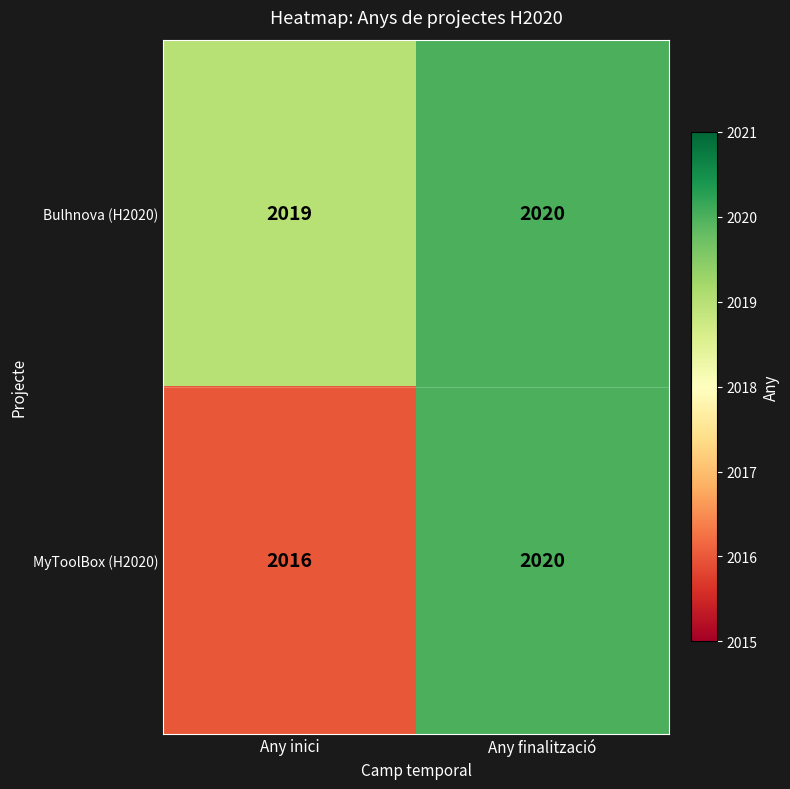

At how many categories does at least one series exceed 2018?

2